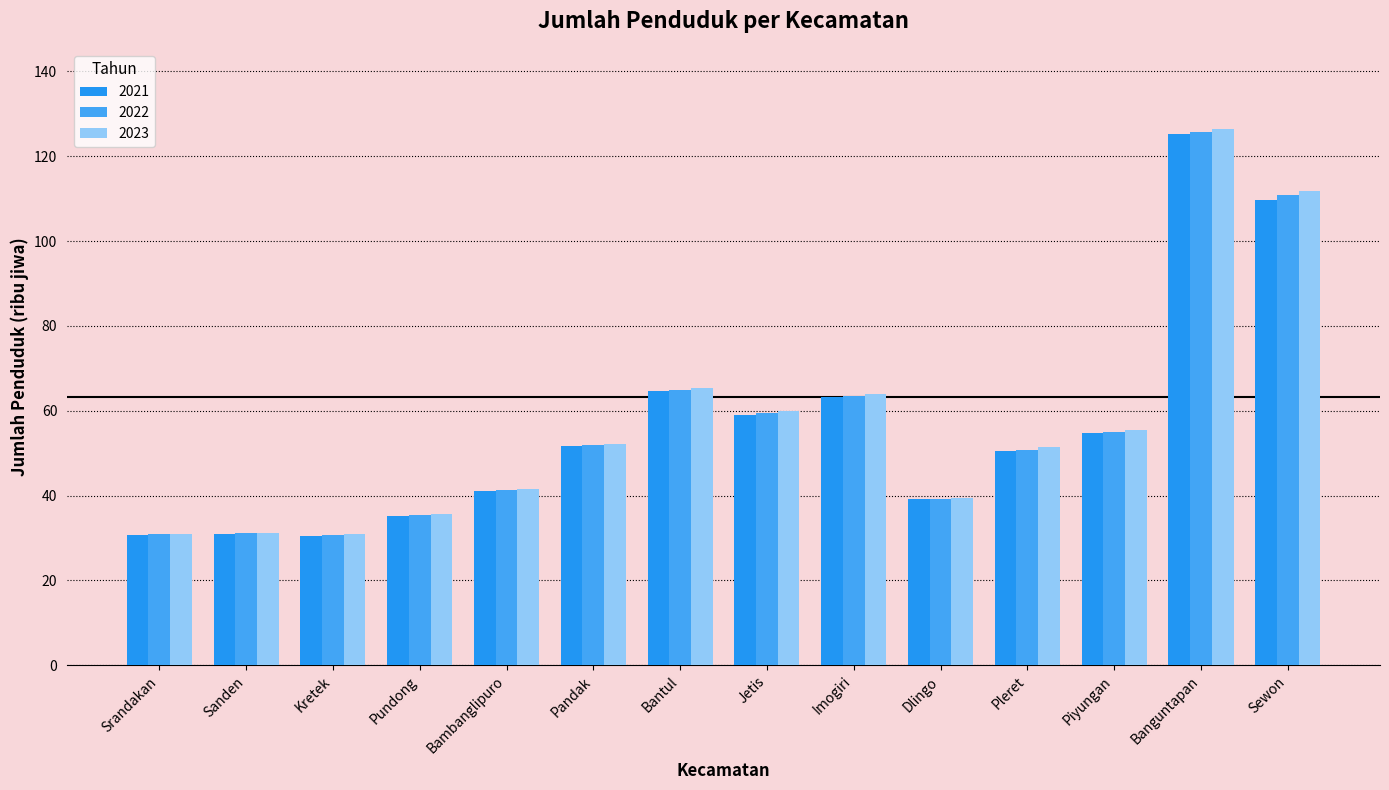

What is the value of the 2023 bar at the 11th from the left?

51.4